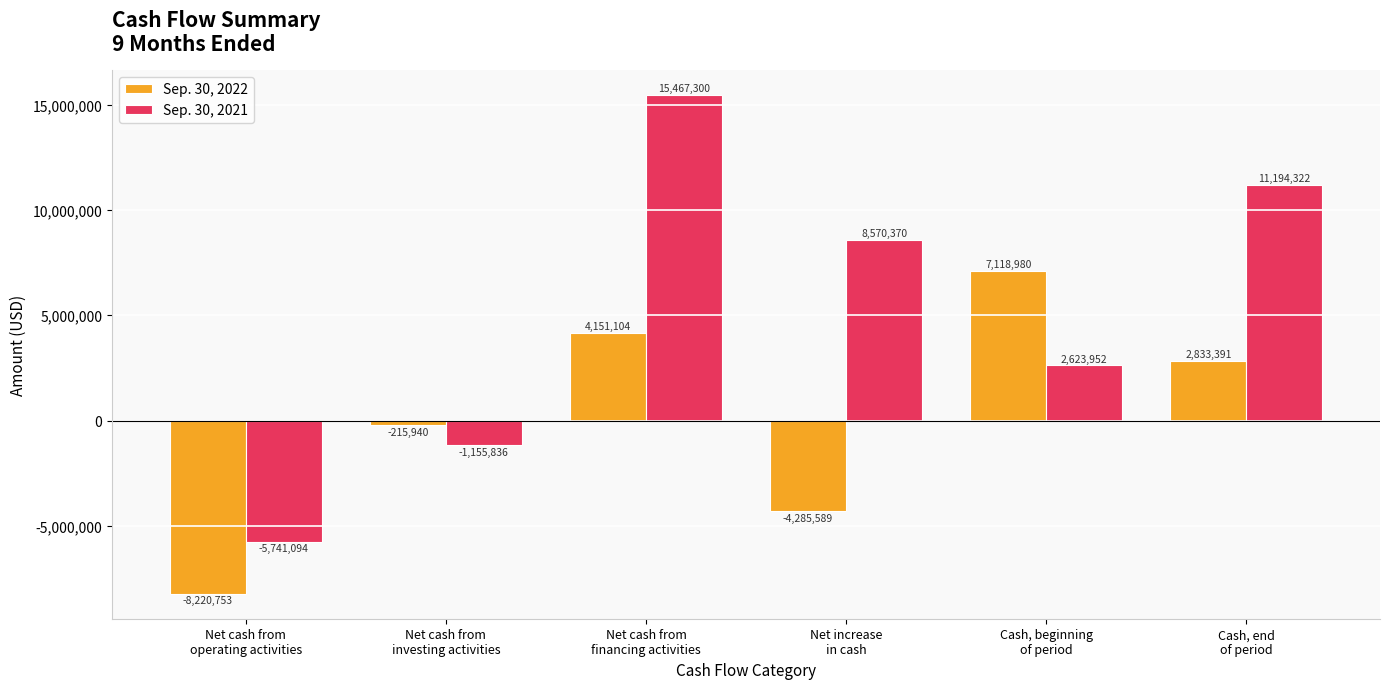

List the series in order of their peak value, highest first.

Sep. 30, 2021, Sep. 30, 2022